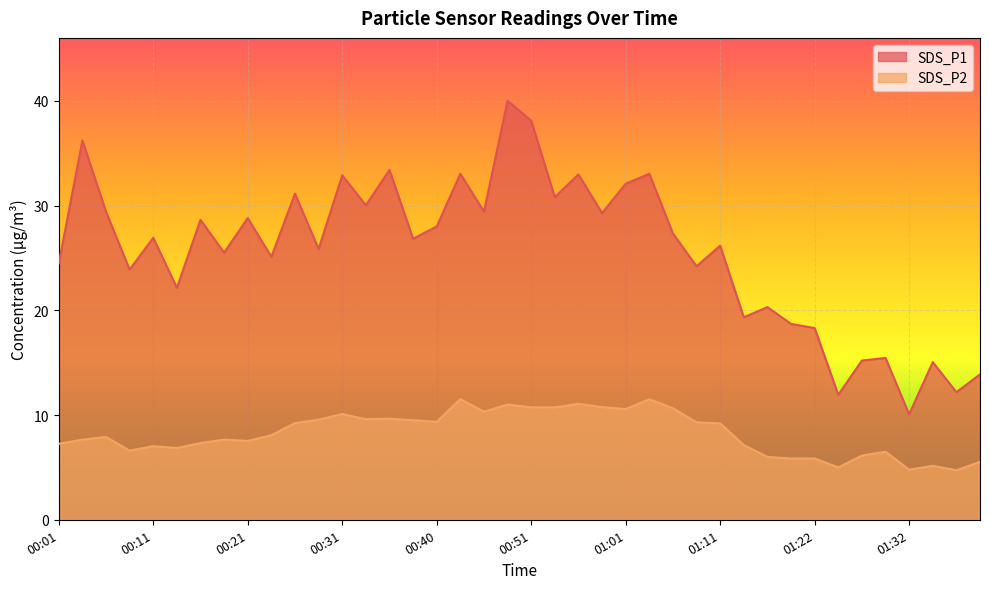

What is the sum of all SDS_P1 values?

1026.0